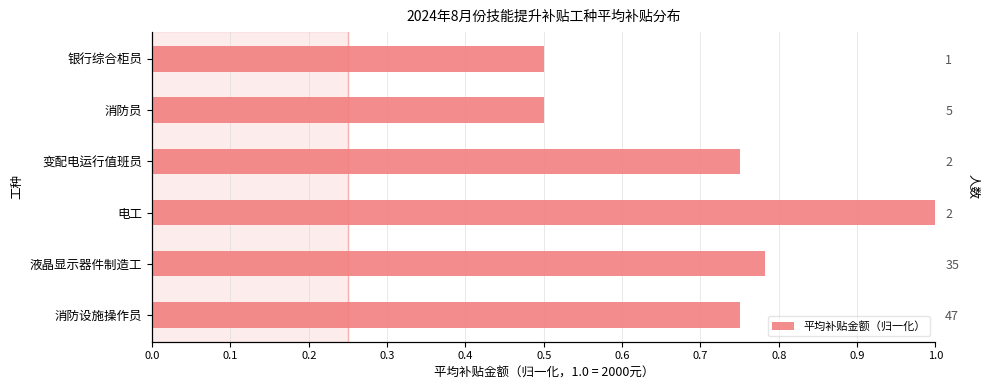

Which has a higher value, 电工 or 消防设施操作员?

电工